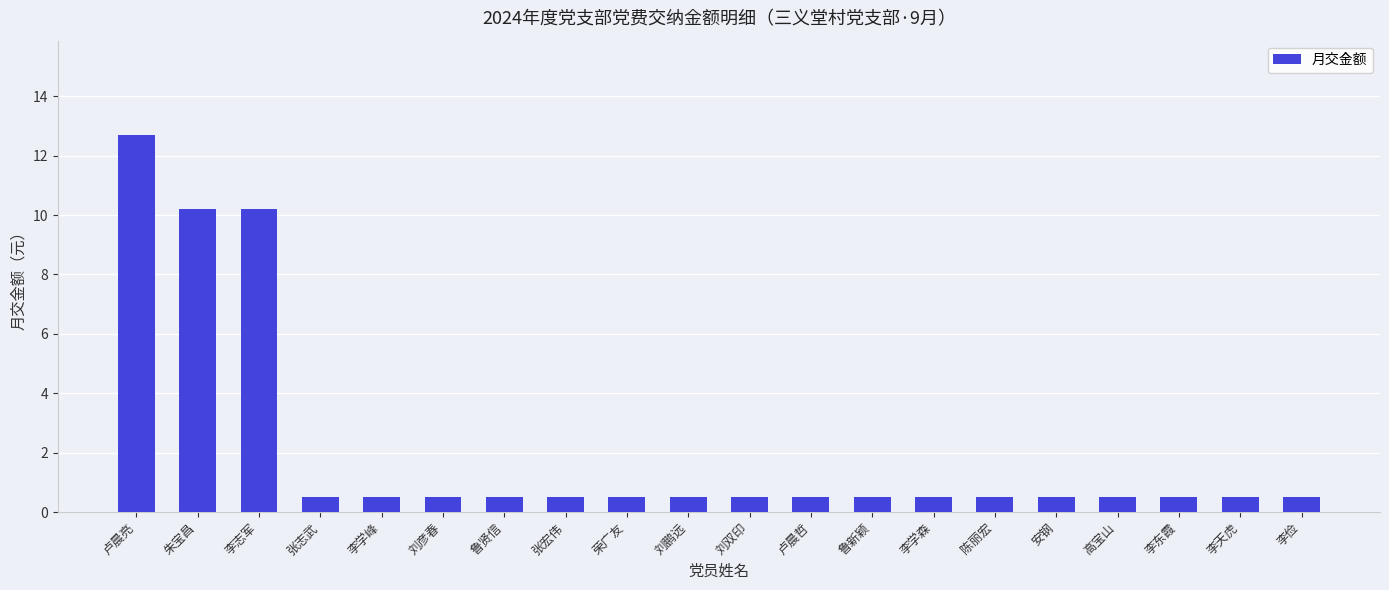

How many series are shown in this chart?

1